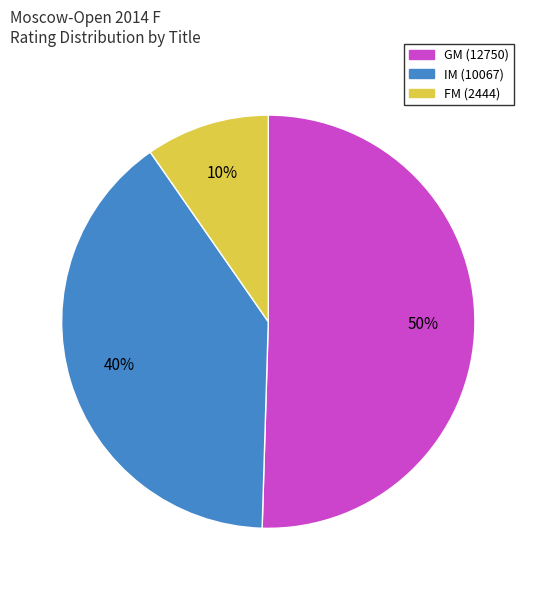

To the nearest percent, what is the average slice percentage?

33%